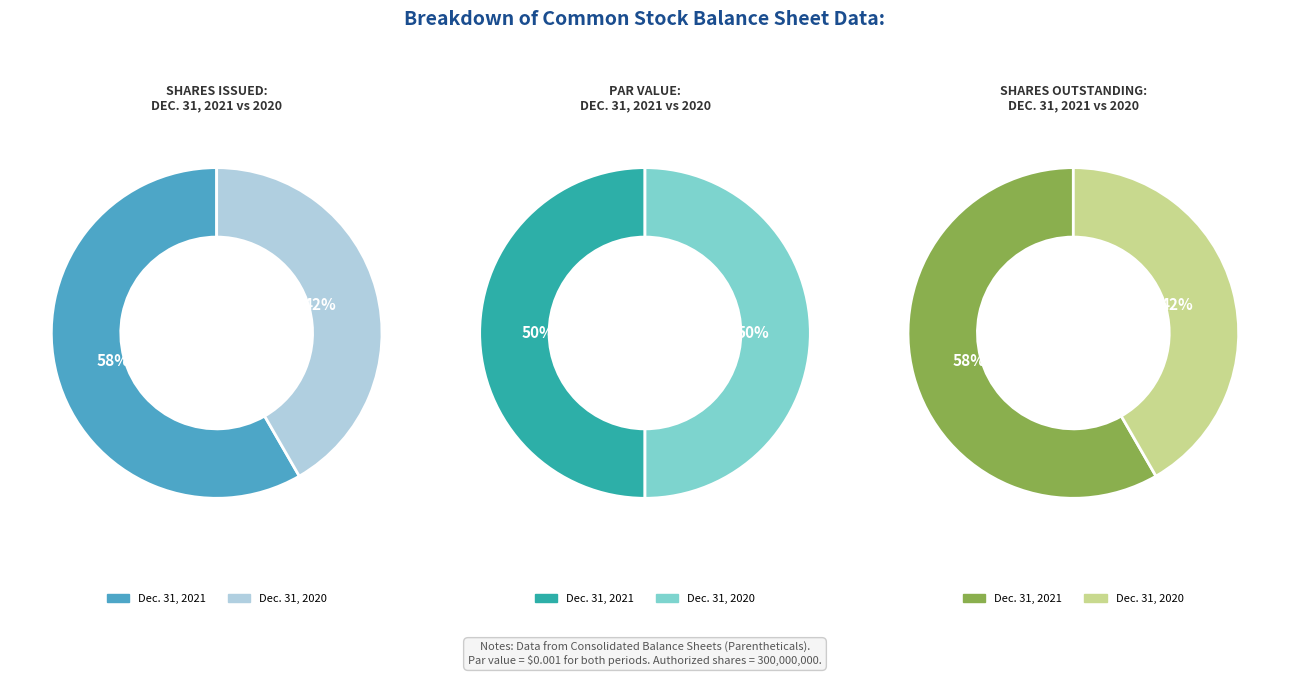

How many slices are in this pie chart?

2